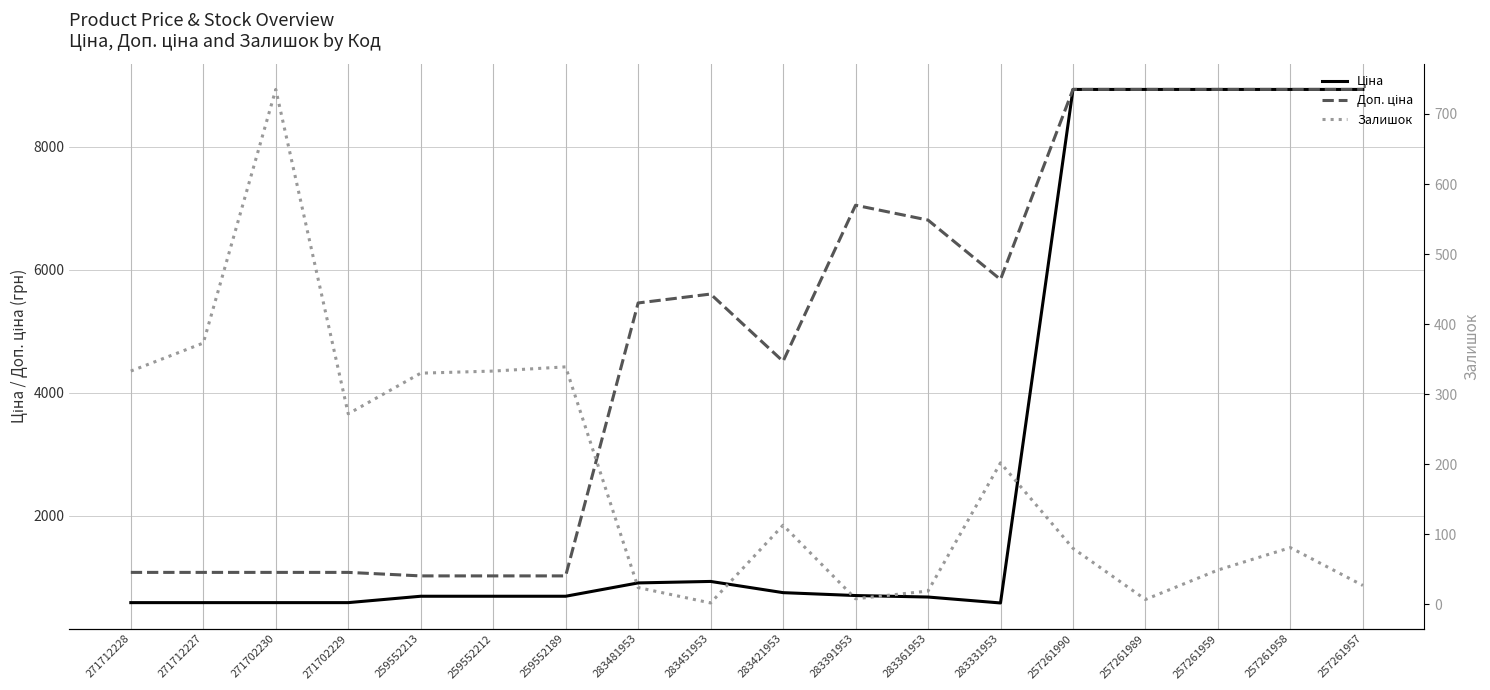

True or false: Доп. ціна has more than 1 points higher than both neighbors.

True